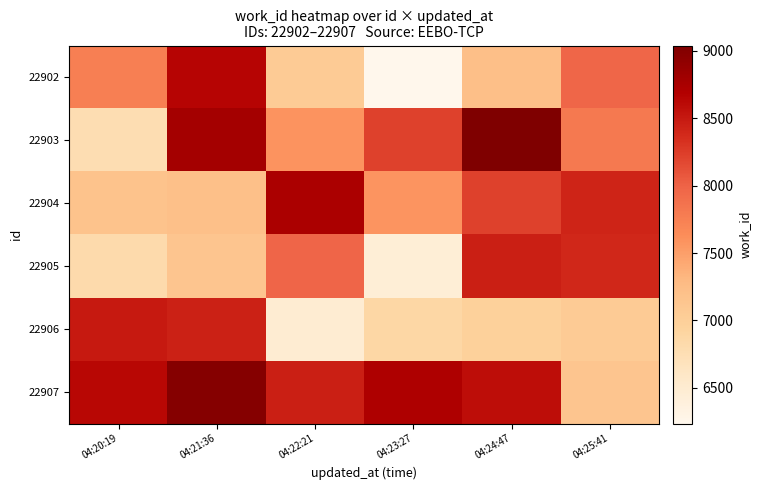

At how many categories does at least one series exceed 8157?

6